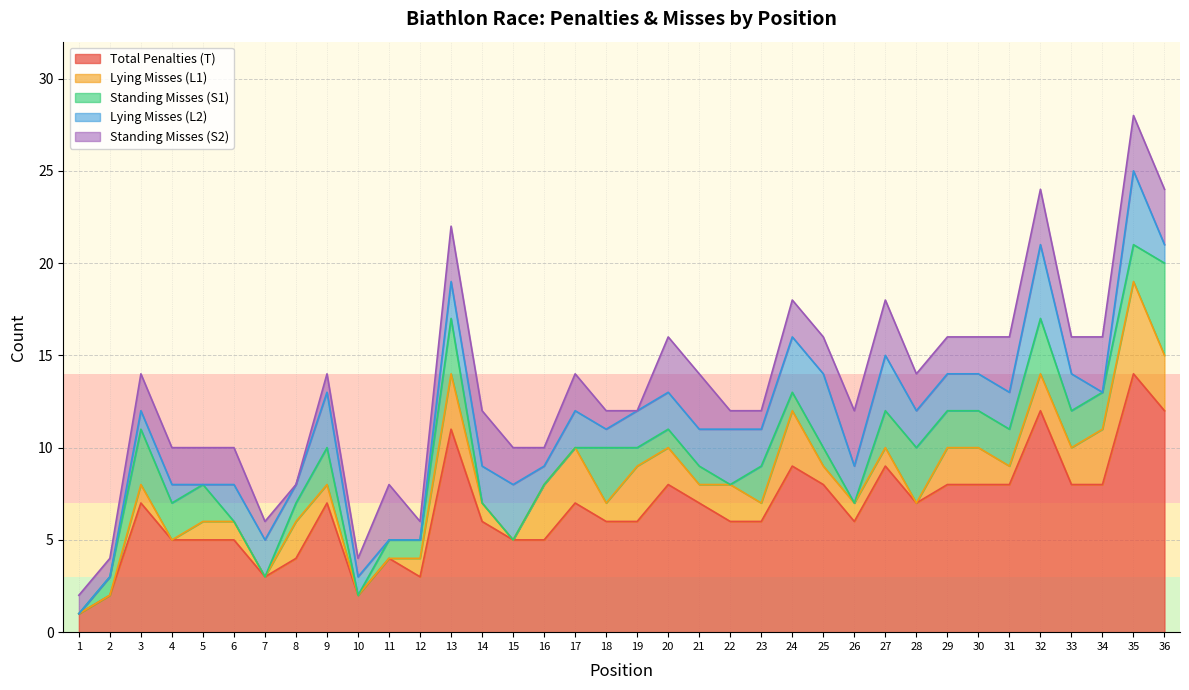

At which category is the sum across all series the highest?

35